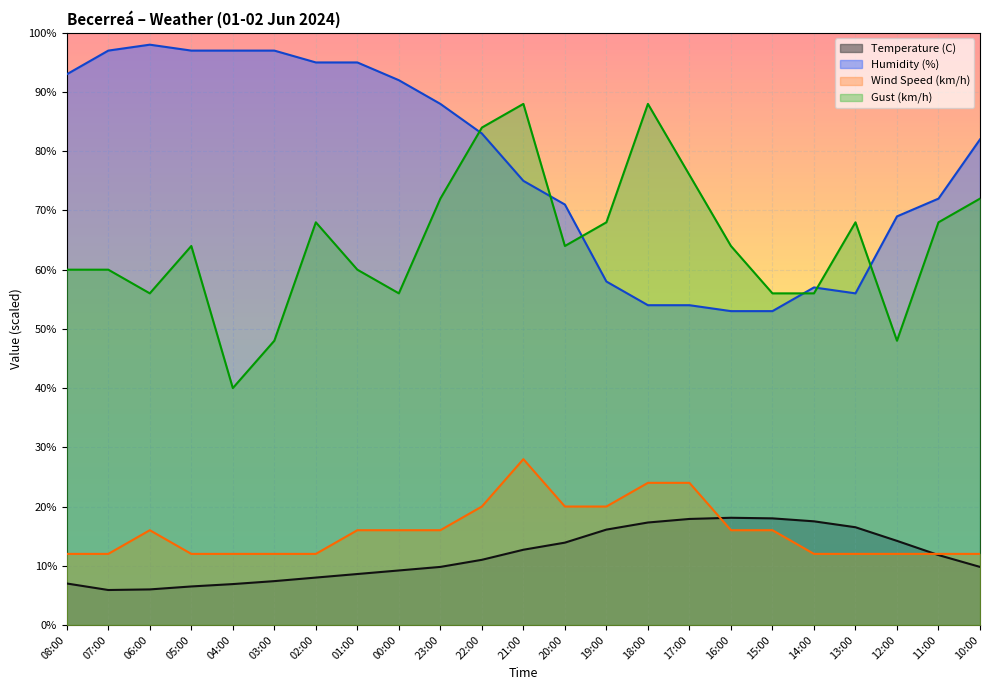

In Humidity (%), how many points are higher than both neighbors (excluding endpoints)?

2